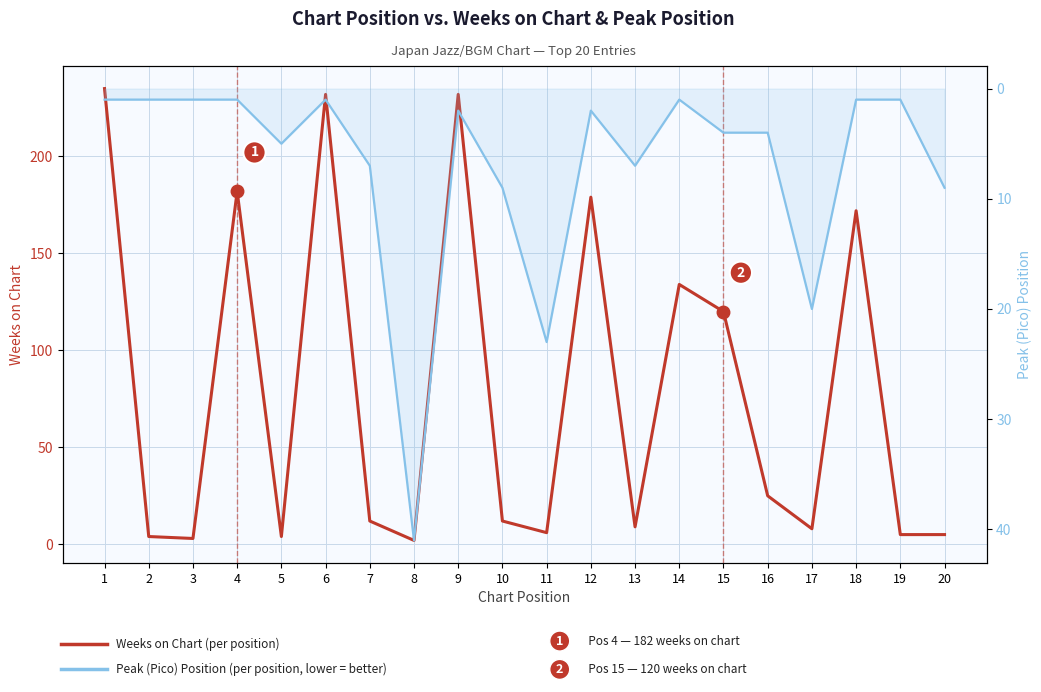

Reading right to left, what are all the values shown in this chart?

Weeks on Chart: 20=5	19=5	18=172	17=8	16=25	15=120	14=134	13=9	12=179	11=6	10=12	9=232	8=2	7=12	6=232	5=4	4=182	3=3	2=4	1=235
Peak (Pico) Position: 20=9	19=1	18=1	17=20	16=4	15=4	14=1	13=7	12=2	11=23	10=9	9=2	8=41	7=7	6=1	5=5	4=1	3=1	2=1	1=1